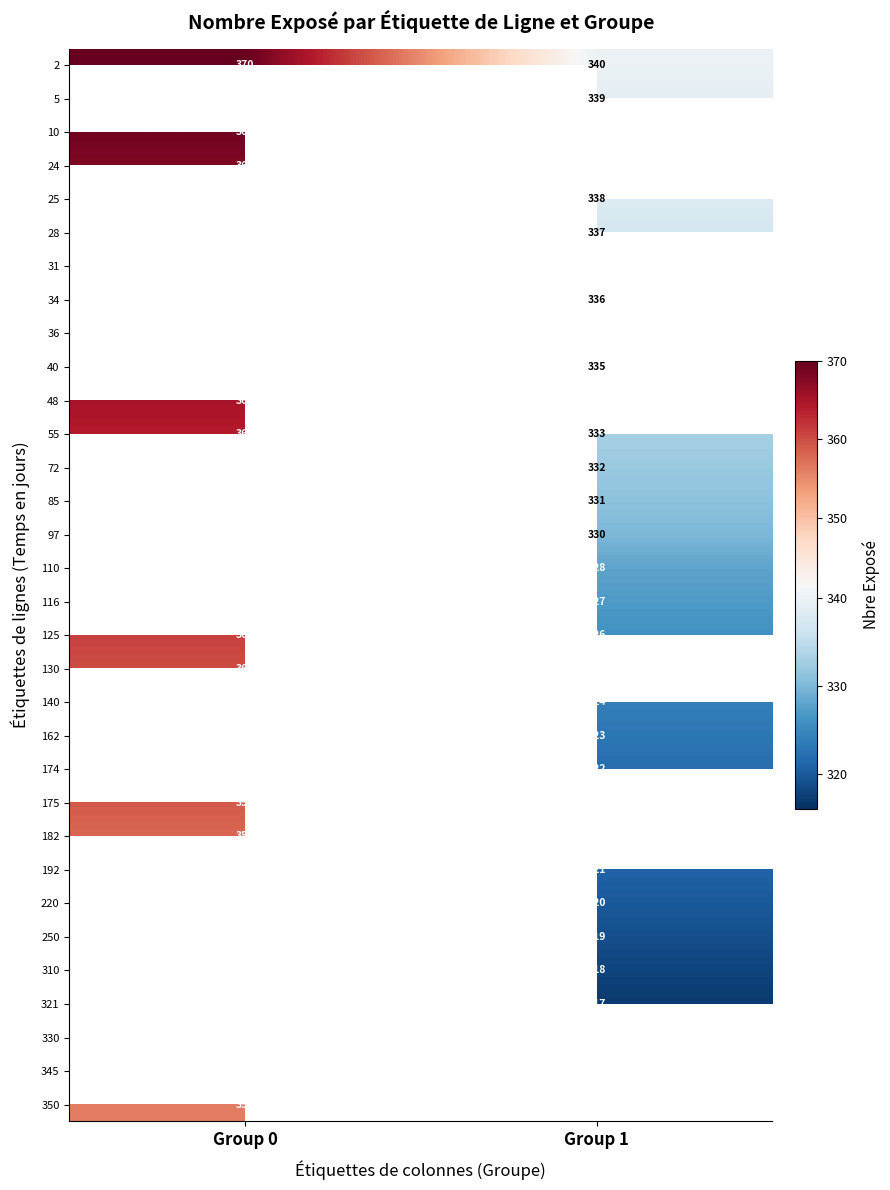

At how many categories does at least one series exceed 358?

1